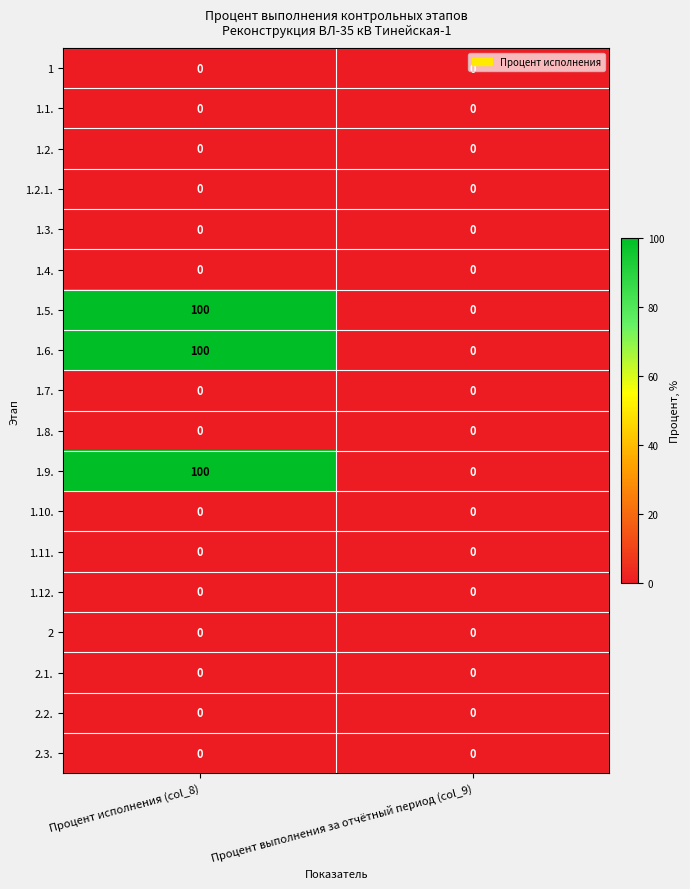

Count the number of categories in the chart.

2